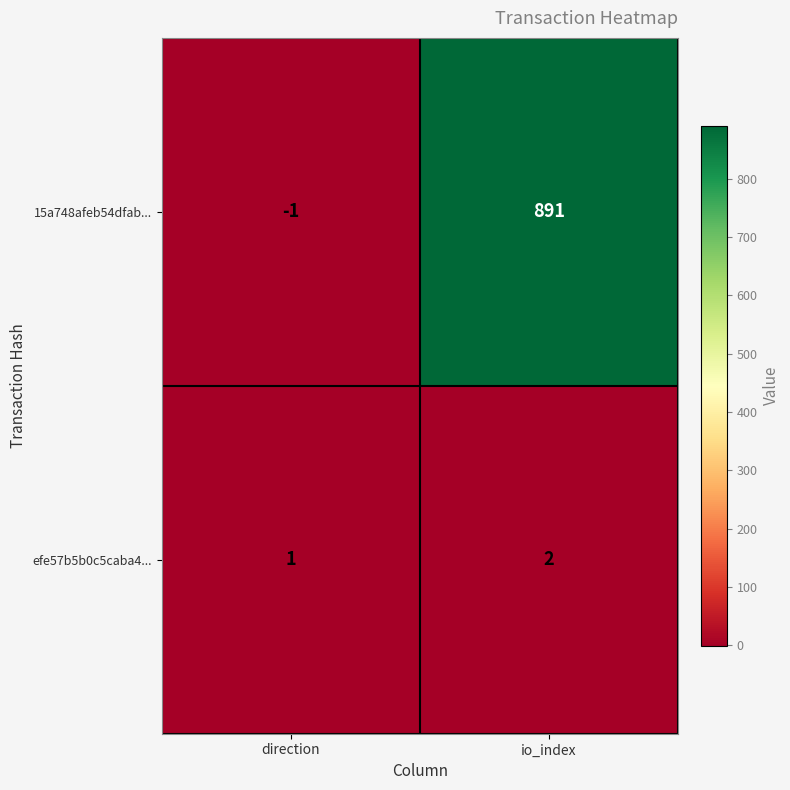

What is the sum of all efe57b5b0c5caba4... values?

3